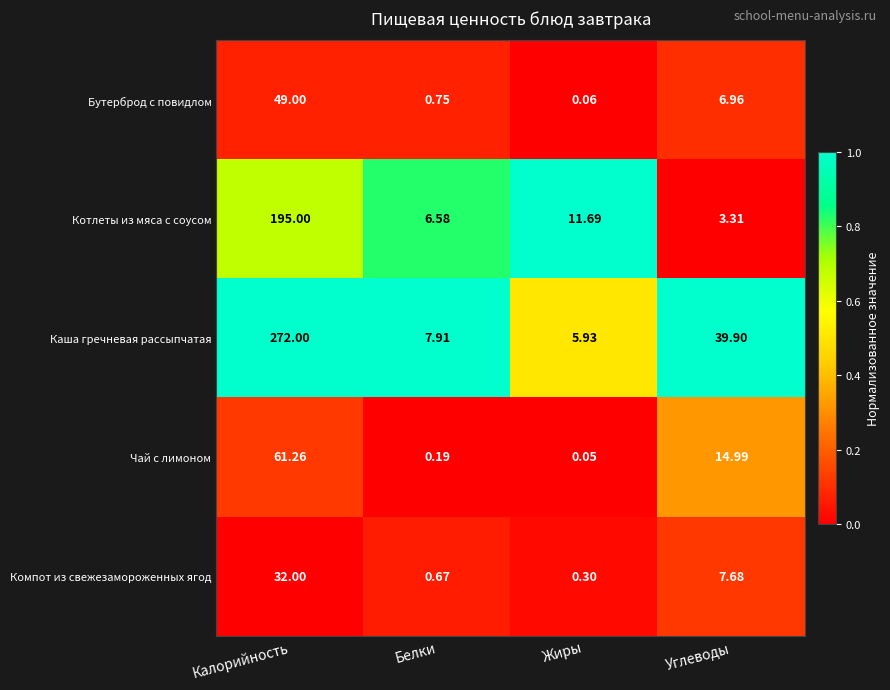

Where is Компот из свежезамороженных ягод nearest to the value 16?

Углеводы